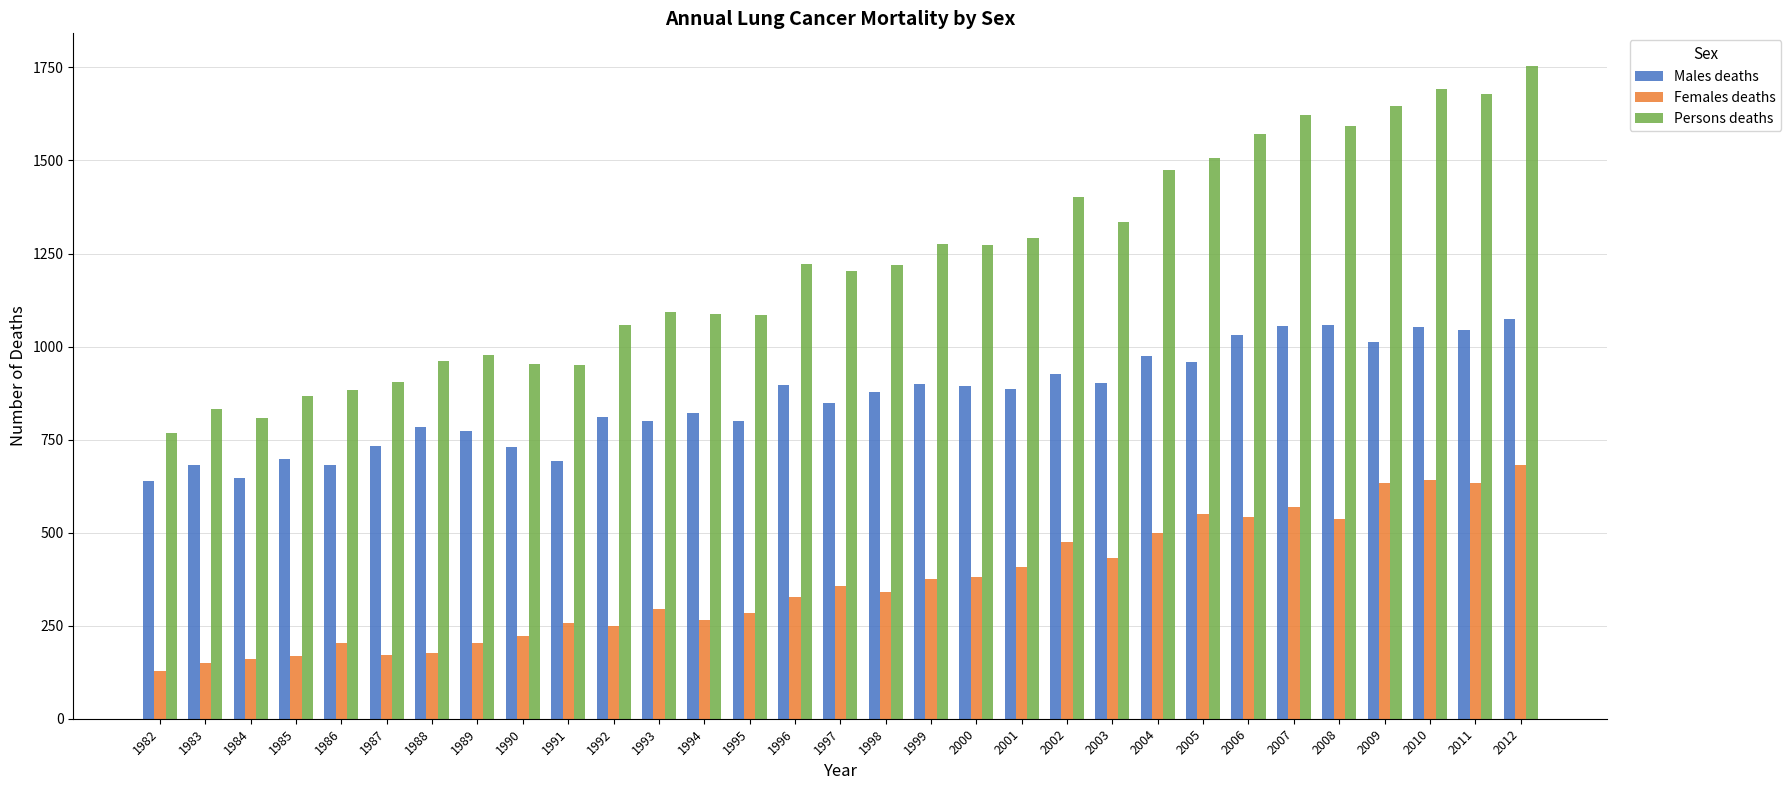

Is it true that Males deaths equals 1413 at 2000?

False